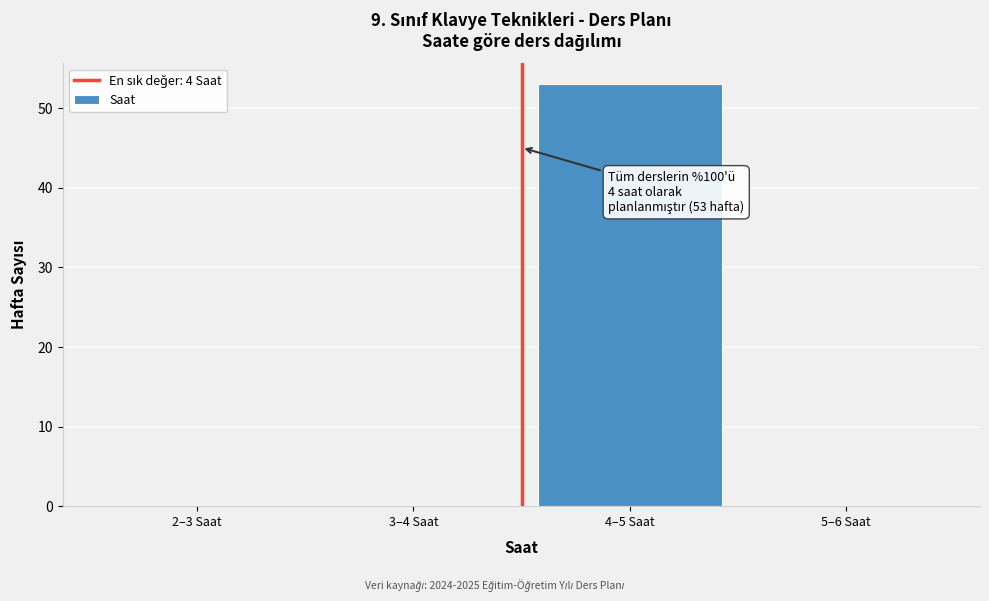

Reading left to right, extract all data points from this chart.

2–3 Saat=0	3–4 Saat=0	4–5 Saat=53	5–6 Saat=0